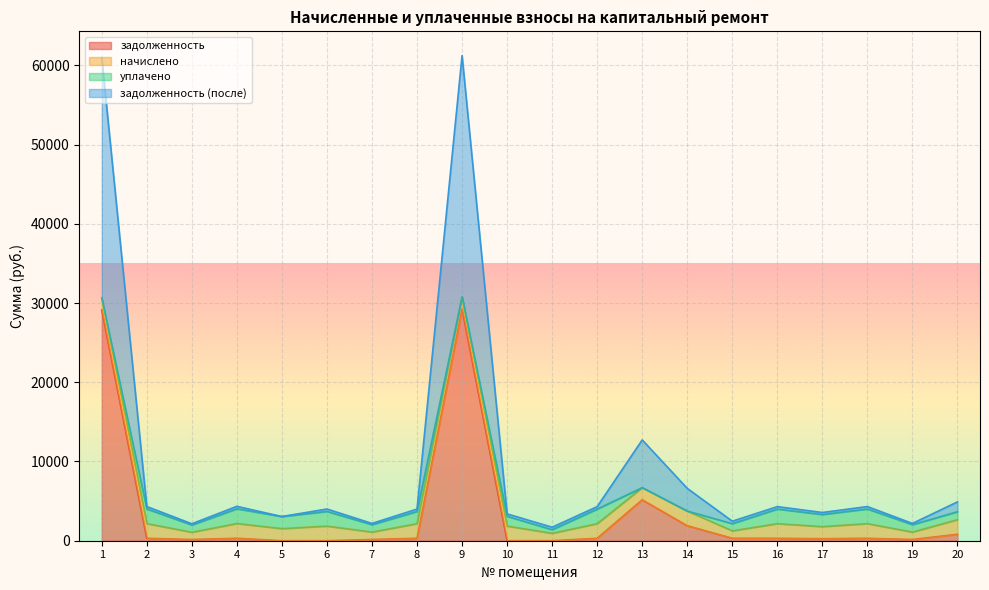

Between 19 and 1, which is larger?

1